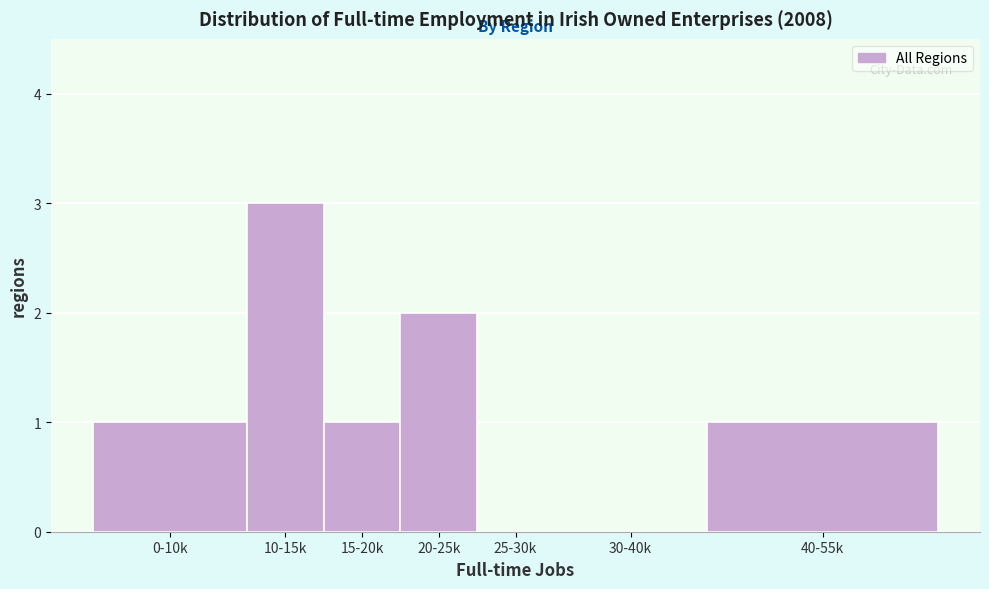

Reading right to left, what are all the values shown in this chart?

40-55k=1	30-40k=0	25-30k=0	20-25k=2	15-20k=1	10-15k=3	0-10k=1